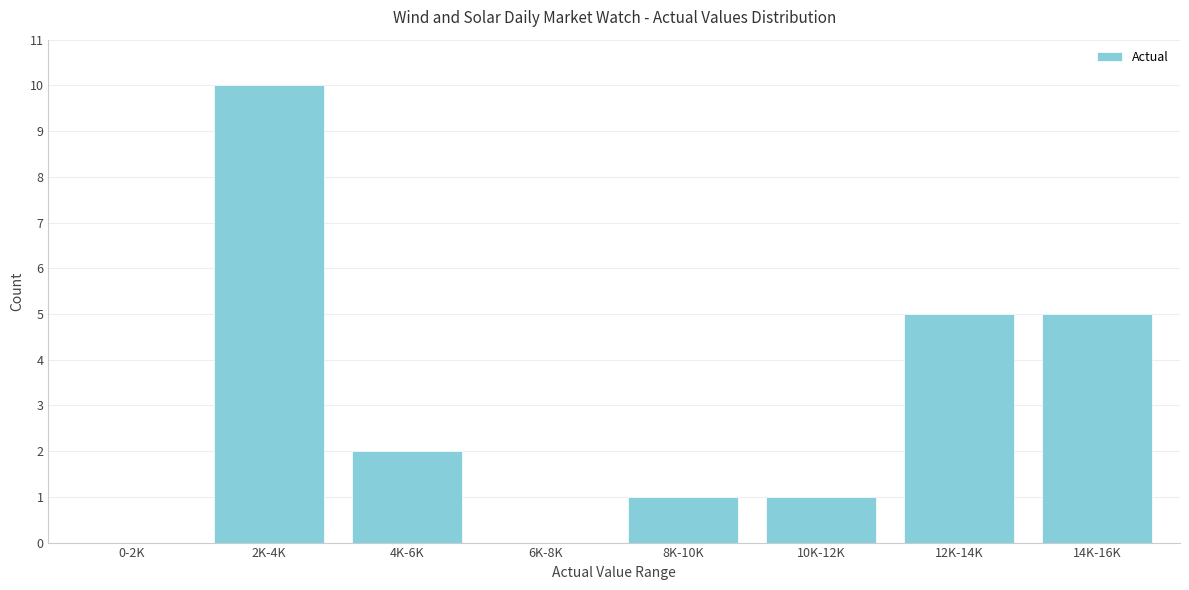

Reading right to left, list all the values displayed in this chart.

14K-16K=5	12K-14K=5	10K-12K=1	8K-10K=1	6K-8K=0	4K-6K=2	2K-4K=10	0-2K=0